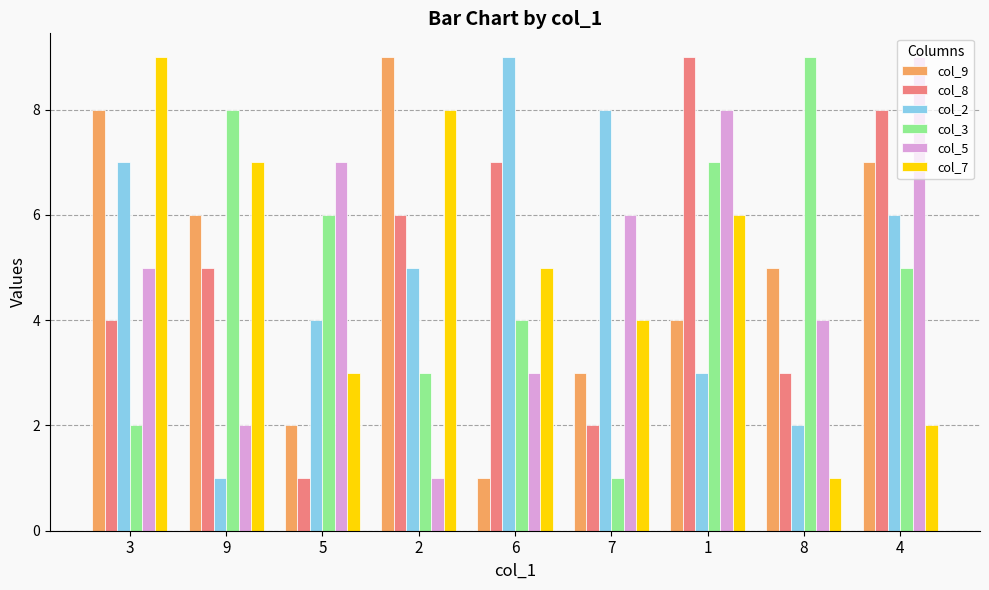

What are all the series names shown in the legend?

col_9, col_8, col_2, col_3, col_5, col_7